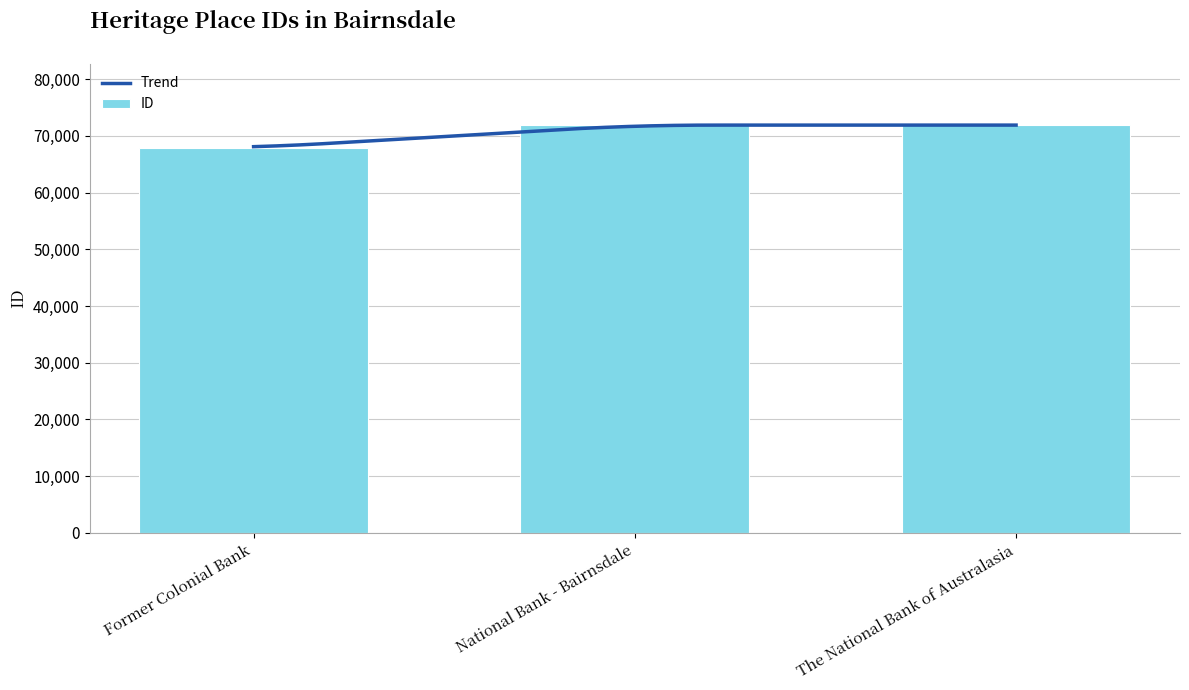

Are the bars grouped side by side (vs. stacked)?

No